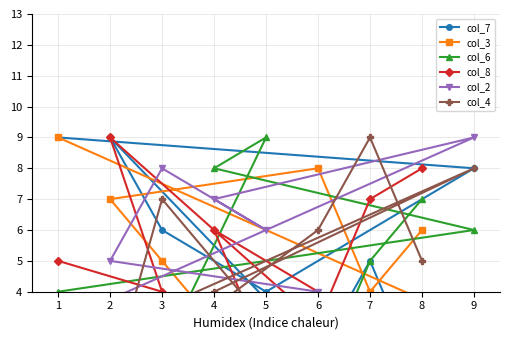

Is the value of col_6 at 1 greater than the value of col_2 at 9?

No